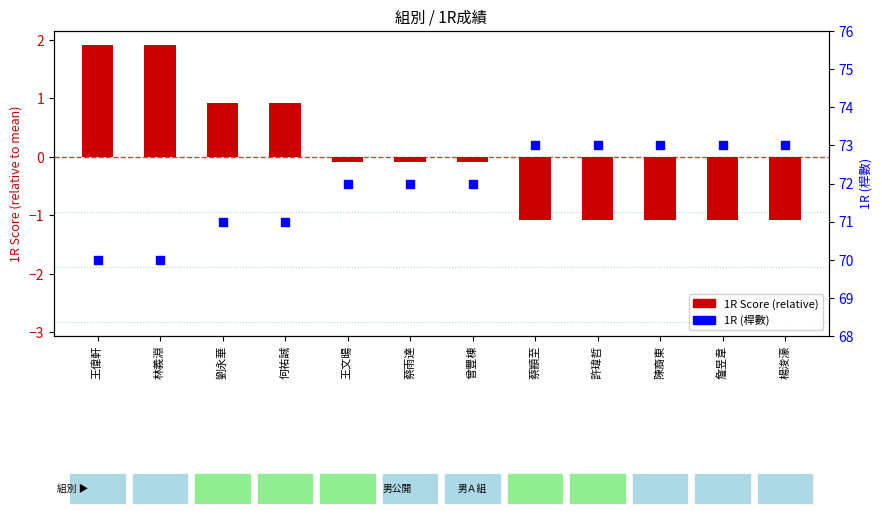

At which category is the sum across all series the highest?

王偉軒